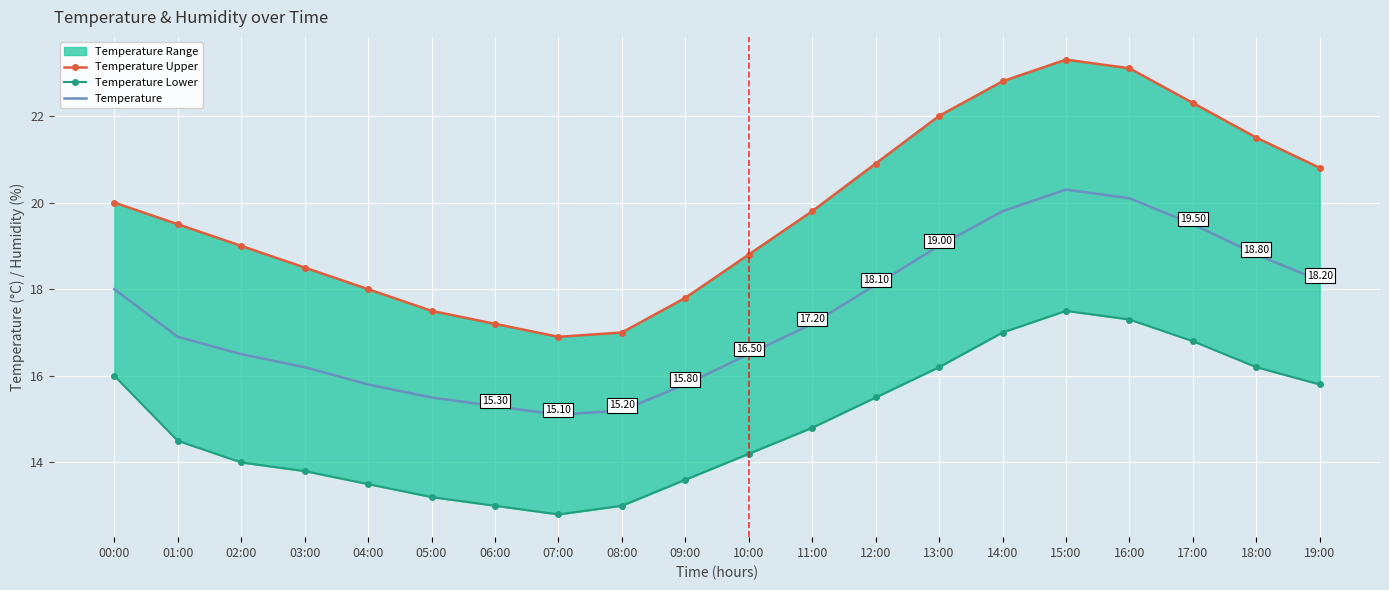

Which series has the largest total across all categories?

Temperature Upper